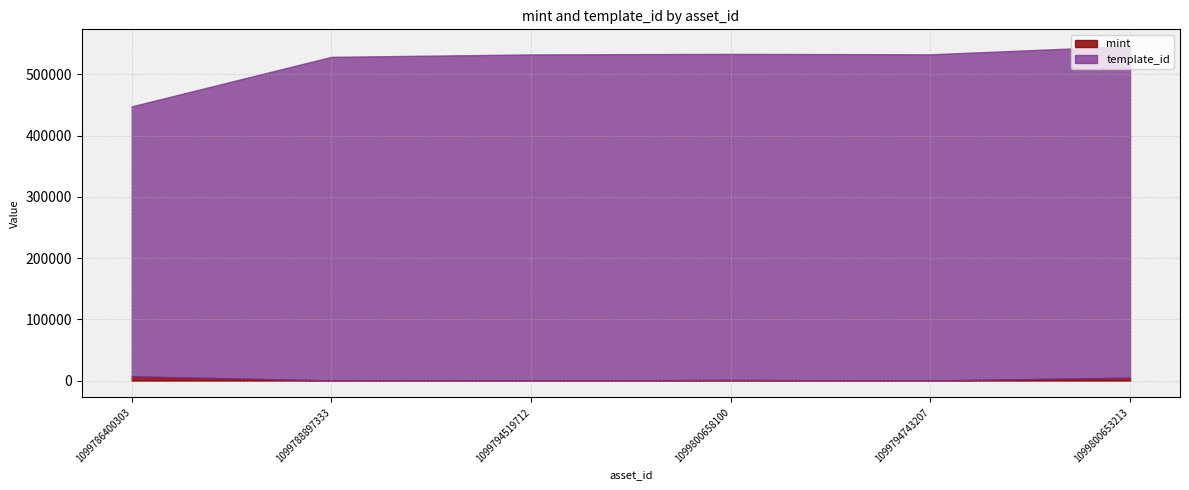

True or false: mint has more than 2 interior local peaks.

False